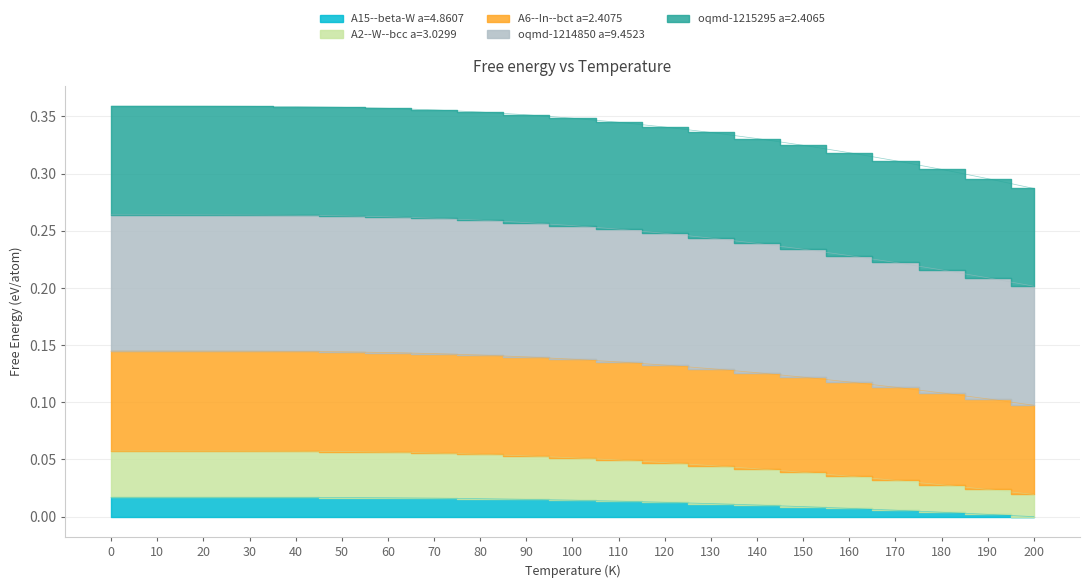

Read the oqmd-1214850 a=9.4523 value at 20.

0.3